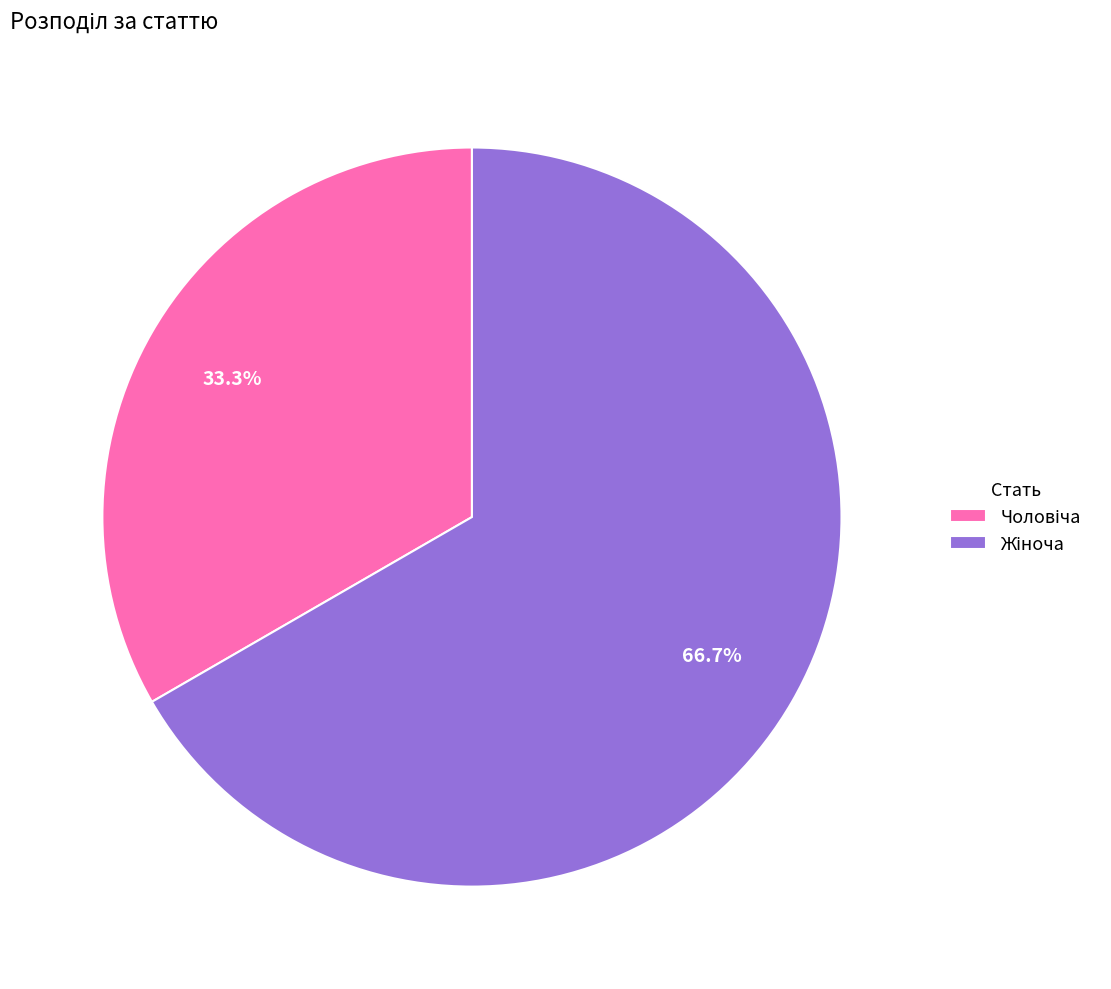

Is there any slice that represents more than half of the pie?

Yes